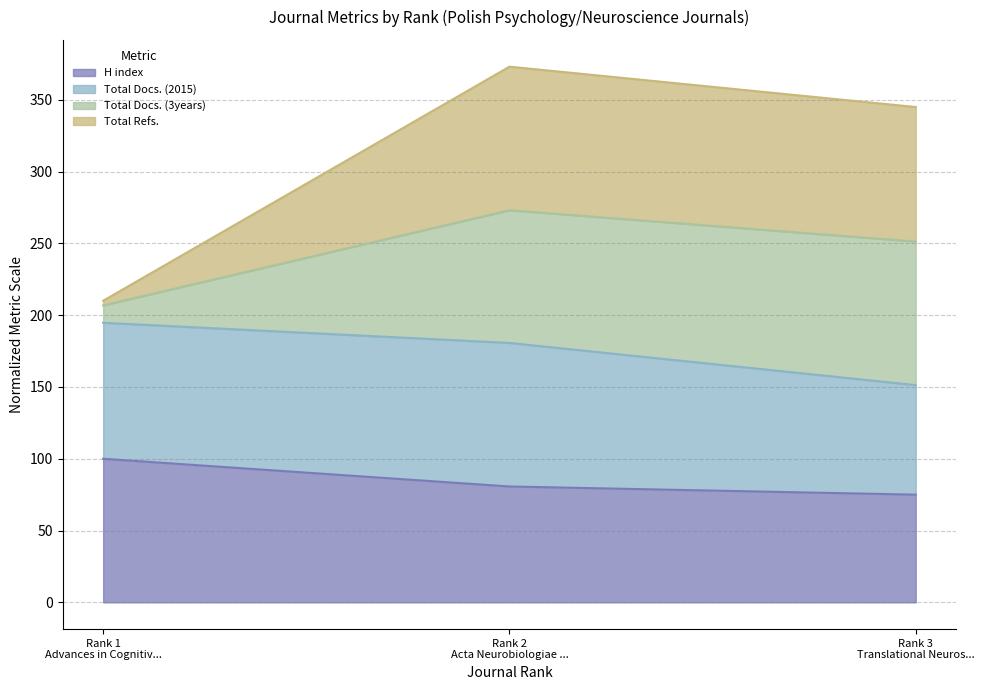

Reading right to left, what are the values for H index?

75.0	80.7	100.0